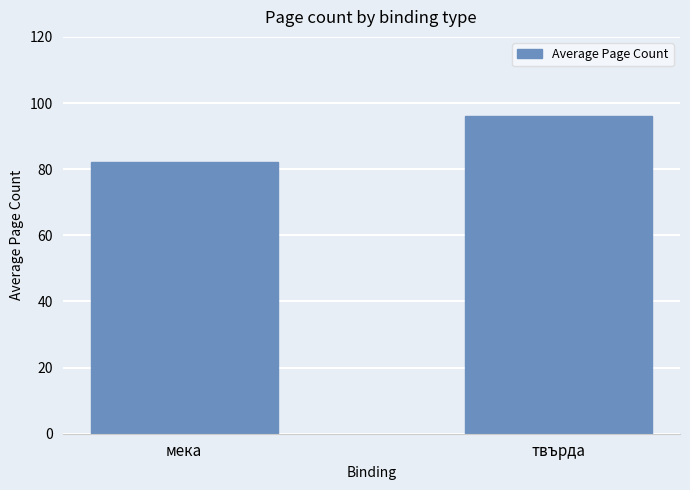

What is the maximum value shown in the chart?

96.0